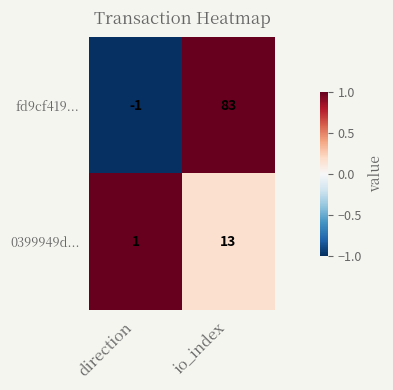

The 0399949d... series shows 13 at io_index. True or false?

True